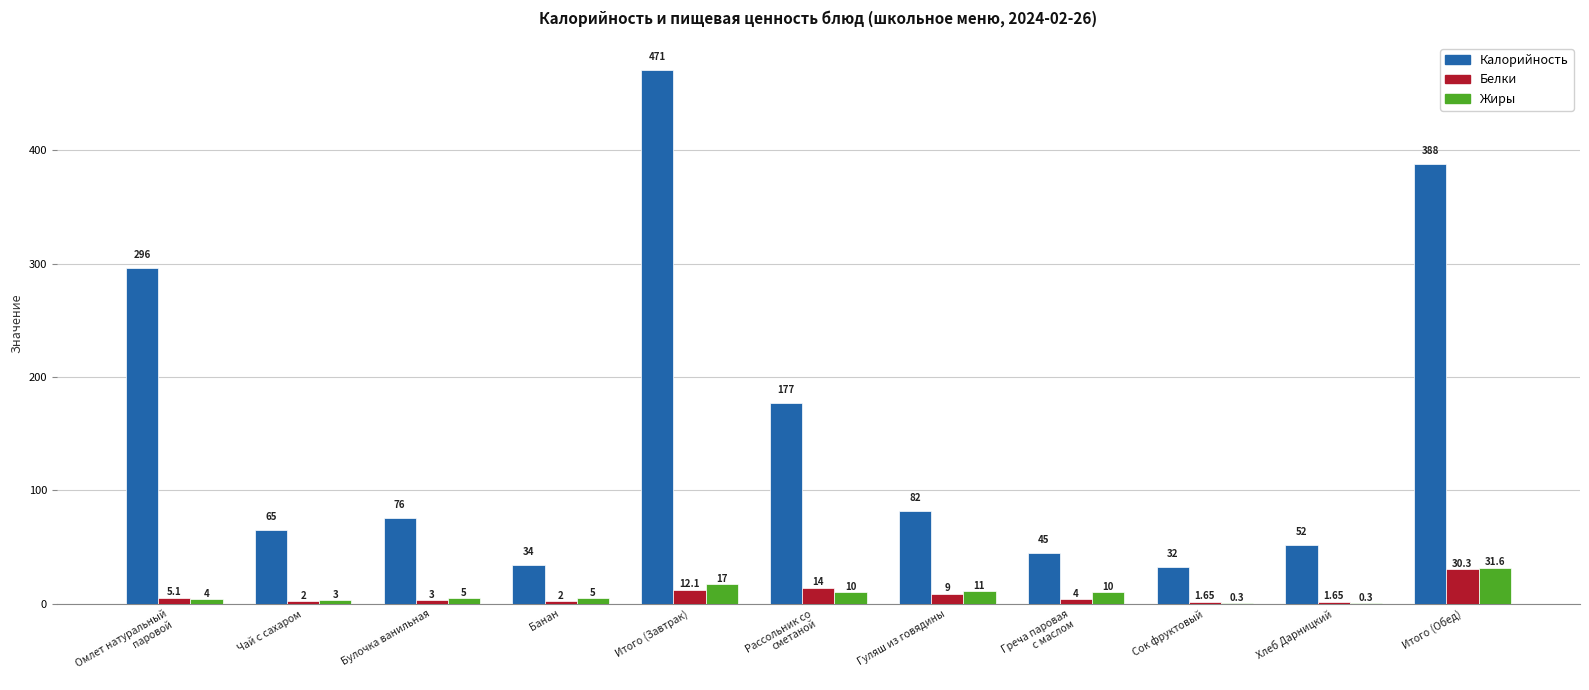

Where is Жиры nearest to the value 15?

Итого (Завтрак)